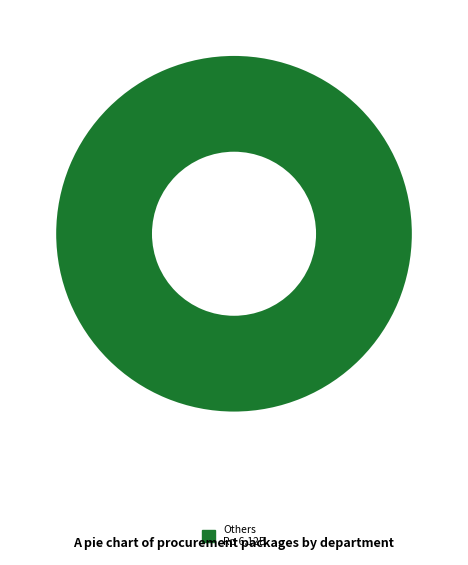

Count the number of slices in the pie.

1